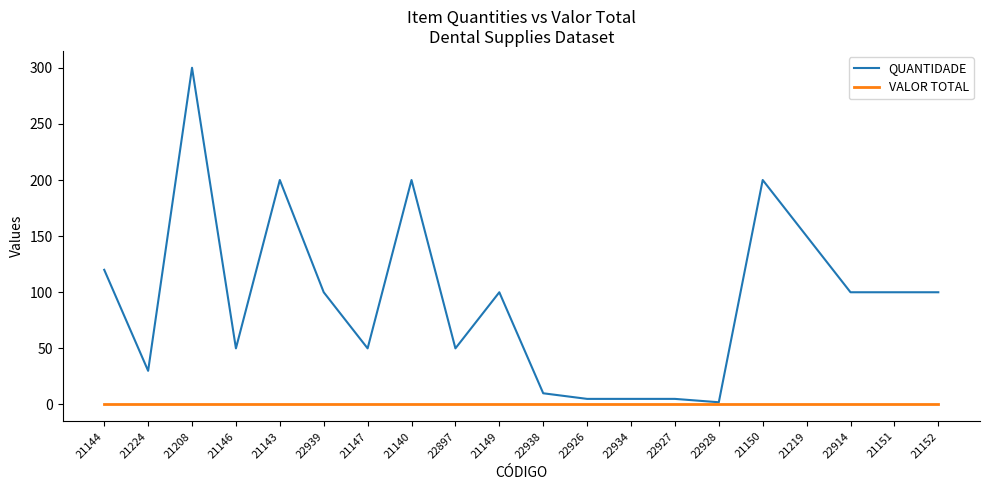

What is the spread (max minus min) of values at 21150?

200